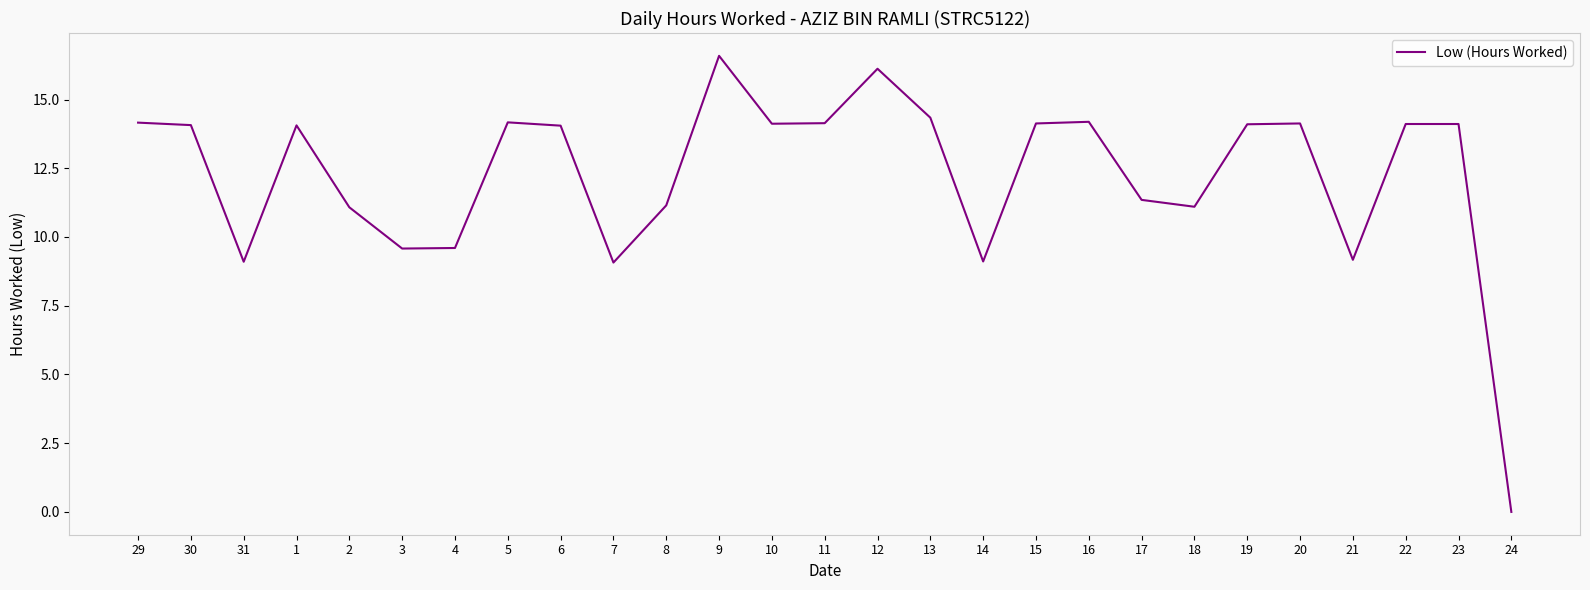

Which has a higher value, 29 or 31?

29